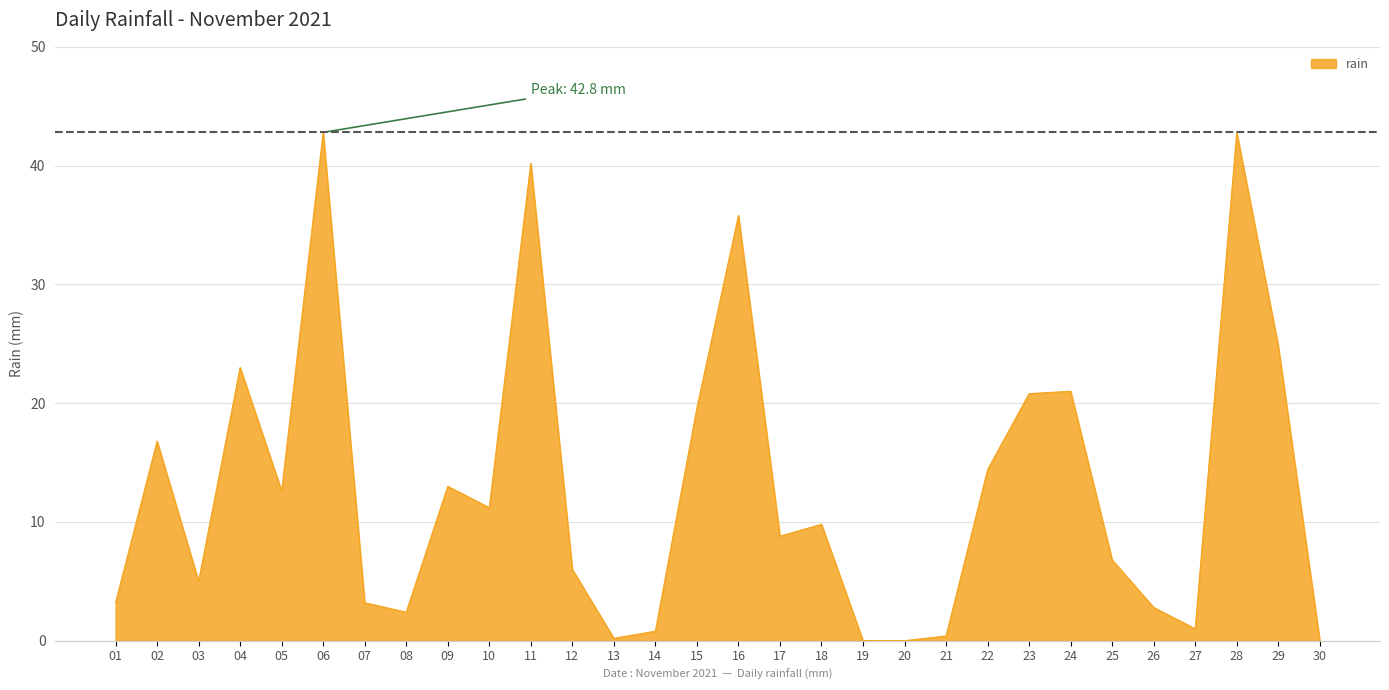

Which has a higher value, 18 or 12?

18